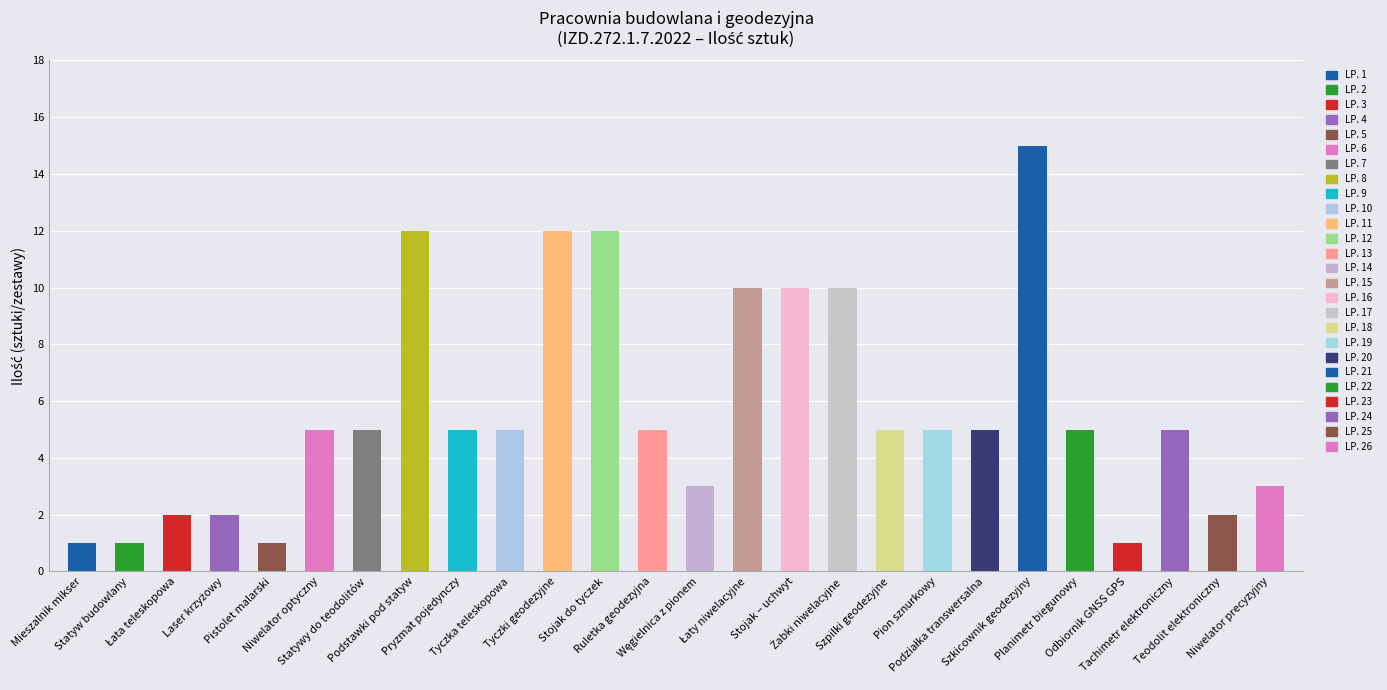

What is the value of the 13th bar from the left?

5